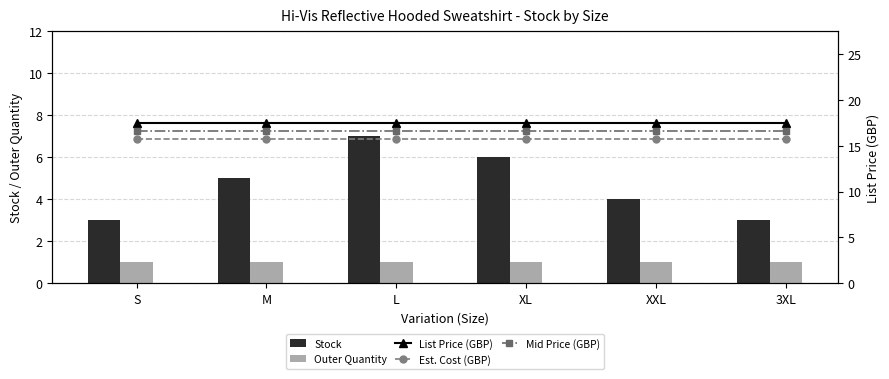

The value of List Price (GBP) at L is 6.0. True or false?

False